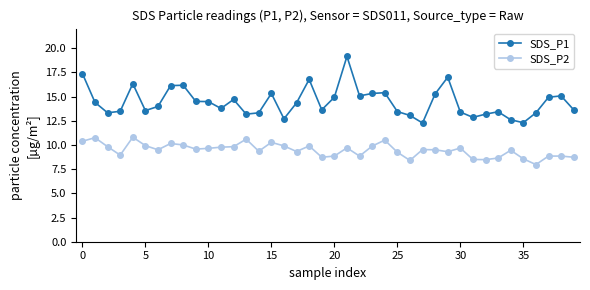

Rank the series by their average value, from highest to lowest.

SDS_P1, SDS_P2